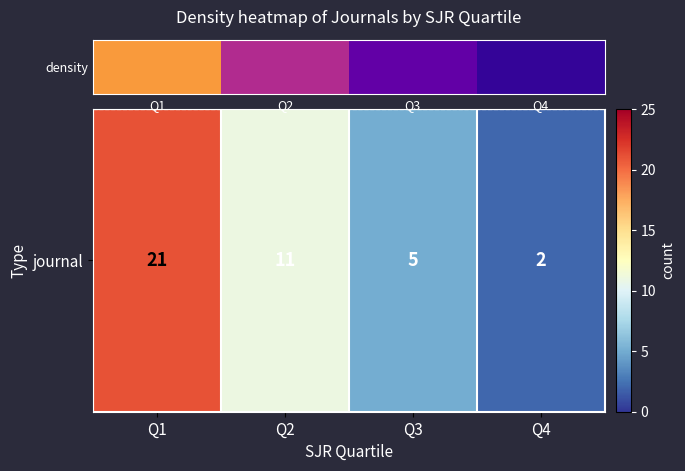

Which category has the highest value across all series?

Q1